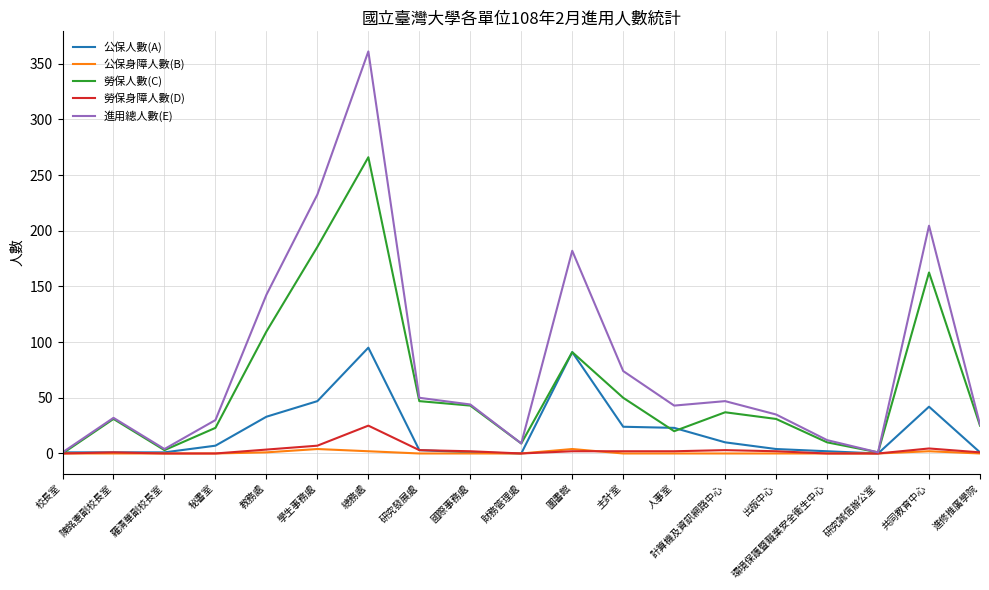

Is it true that 勞保身障人數(D) equals -17.3 at 秘書室?

False